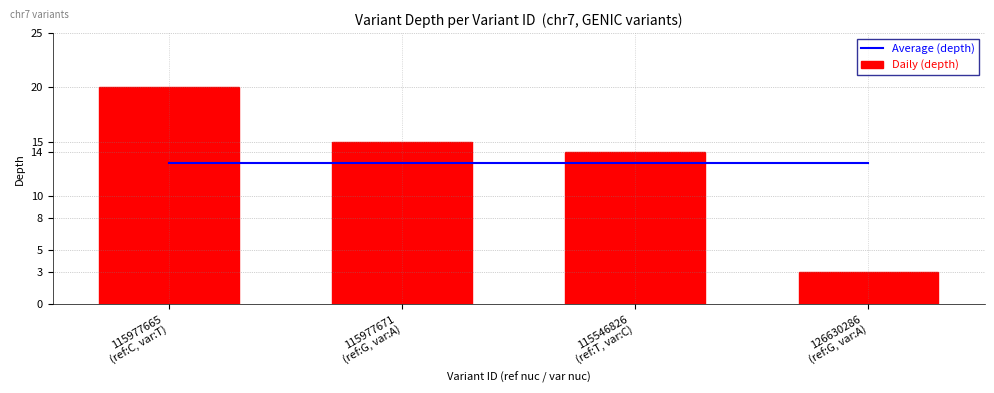

Reading left to right, what are all the values shown in this chart?

Average (depth): 13	13	13	13
Daily (depth): 20	15	14	3